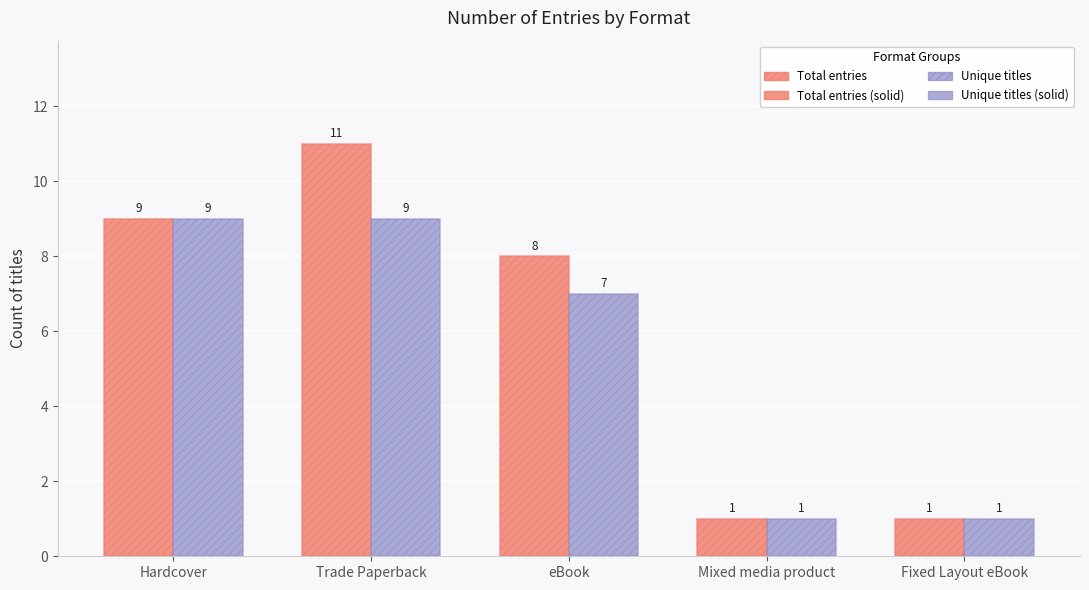

How many data points does each series have?

5